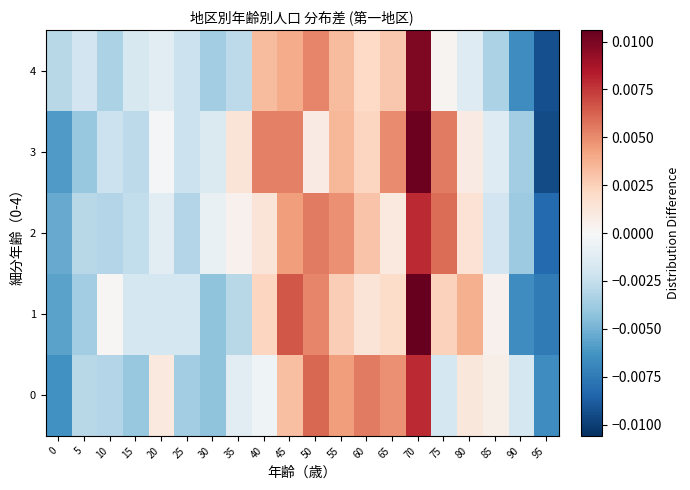

Reading left to right, what are all the values shown in this chart?

0: 0=-0.0	5=-0.0	10=-0.0	15=-0.0	20=0.0	25=-0.0	30=-0.0	35=-0.0	40=-0.0	45=0.0	50=0.0	55=0.0	60=0.0	65=0.0	70=0.0	75=-0.0	80=0.0	85=0.0	90=-0.0	95=-0.0
1: 0=-0.0	5=-0.0	10=0.0	15=-0.0	20=-0.0	25=-0.0	30=-0.0	35=-0.0	40=0.0	45=0.0	50=0.0	55=0.0	60=0.0	65=0.0	70=0.0	75=0.0	80=0.0	85=0.0	90=-0.0	95=-0.0
2: 0=-0.0	5=-0.0	10=-0.0	15=-0.0	20=-0.0	25=-0.0	30=-0.0	35=0.0	40=0.0	45=0.0	50=0.0	55=0.0	60=0.0	65=0.0	70=0.0	75=0.0	80=0.0	85=-0.0	90=-0.0	95=-0.0
3: 0=-0.0	5=-0.0	10=-0.0	15=-0.0	20=-0.0	25=-0.0	30=-0.0	35=0.0	40=0.0	45=0.0	50=0.0	55=0.0	60=0.0	65=0.0	70=0.0	75=0.0	80=0.0	85=-0.0	90=-0.0	95=-0.0
4: 0=-0.0	5=-0.0	10=-0.0	15=-0.0	20=-0.0	25=-0.0	30=-0.0	35=-0.0	40=0.0	45=0.0	50=0.0	55=0.0	60=0.0	65=0.0	70=0.0	75=0.0	80=-0.0	85=-0.0	90=-0.0	95=-0.0